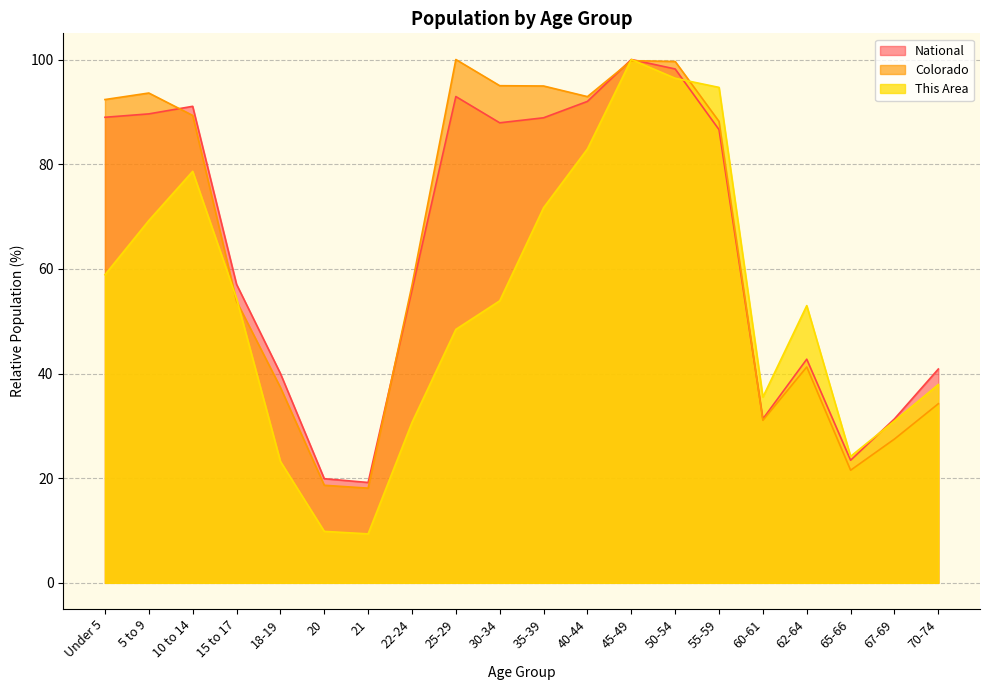

What are all the series names shown in the legend?

National, Colorado, This Area